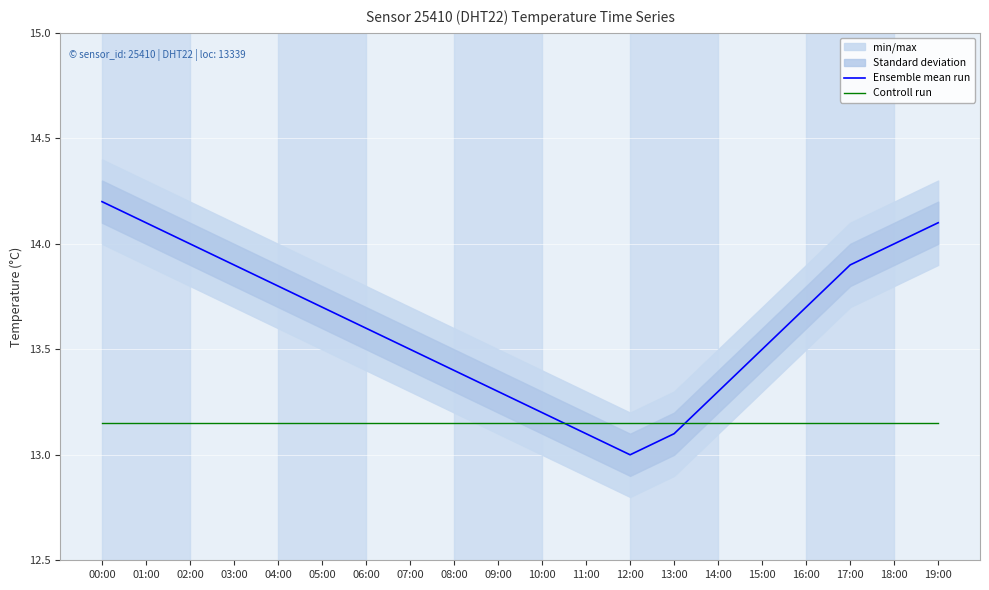

What is the label of the 13th point from the left?

12:00